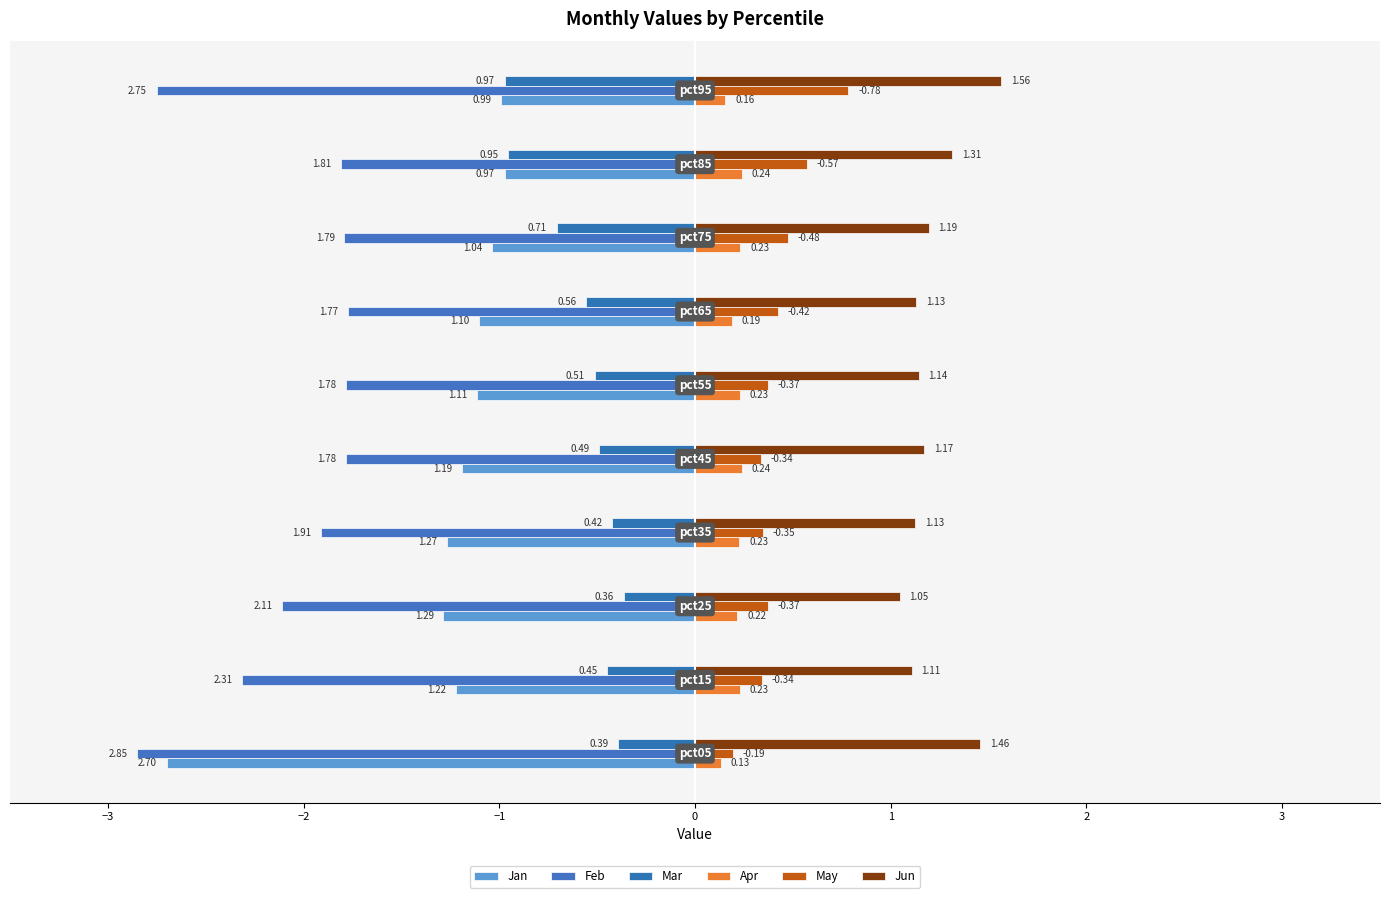

What is the smallest value displayed?

-2.8